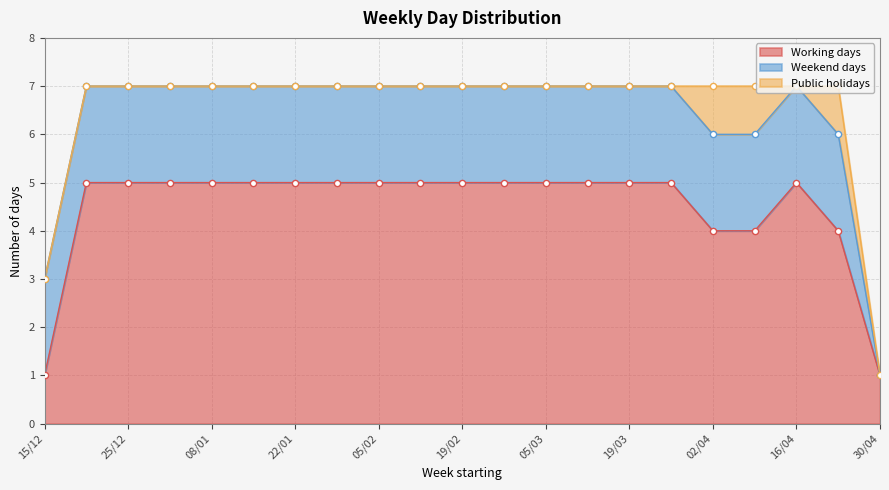

What are all the series names shown in the legend?

Working days, Weekend days, Public holidays